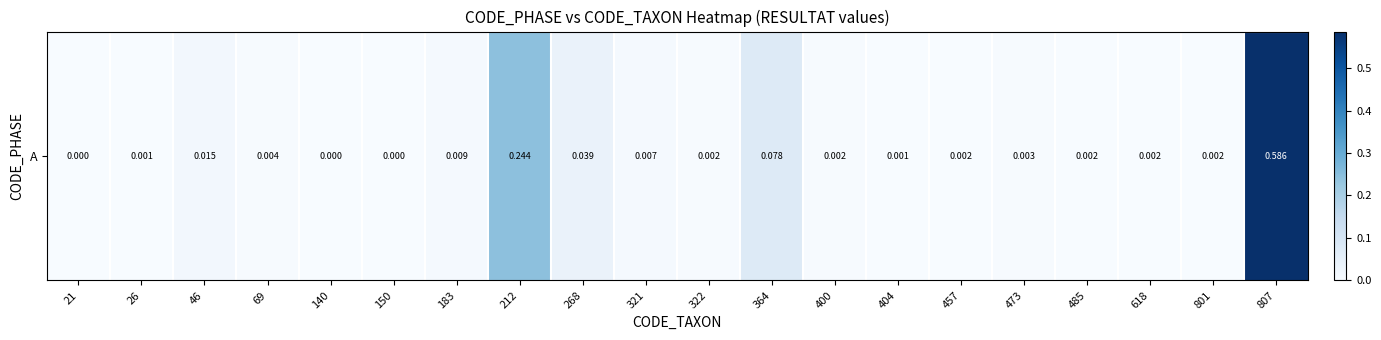

Count the number of data series in this chart.

1